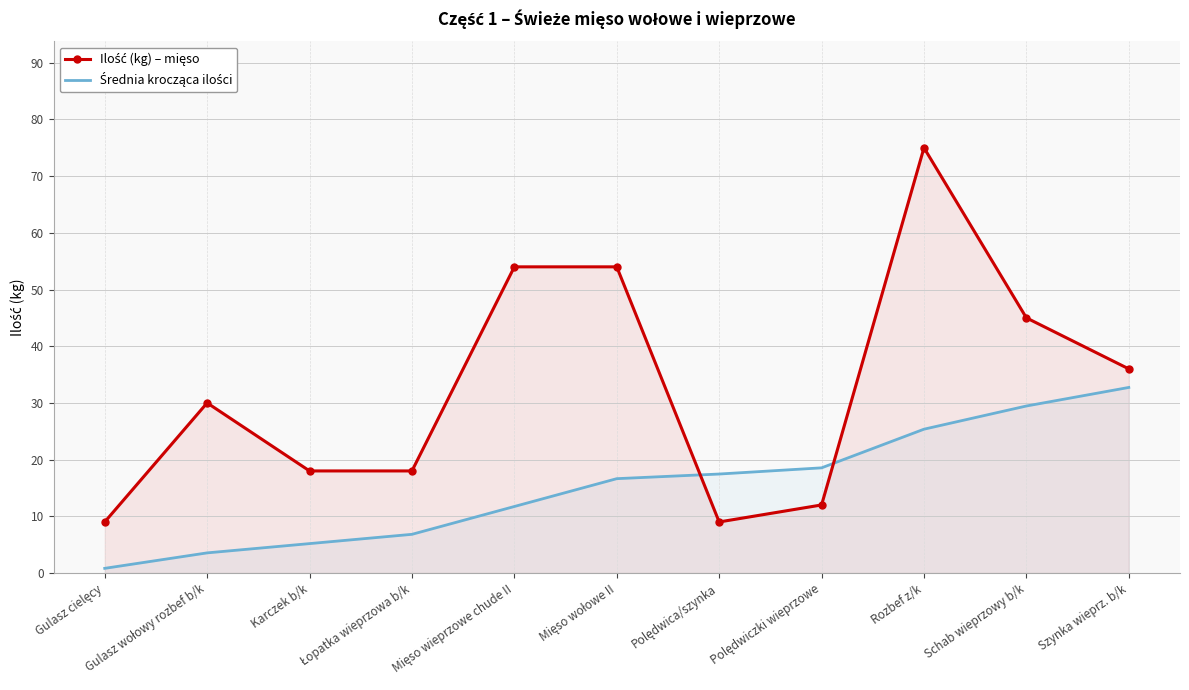

Which label corresponds to the largest value in the chart?

Rozbef z/k